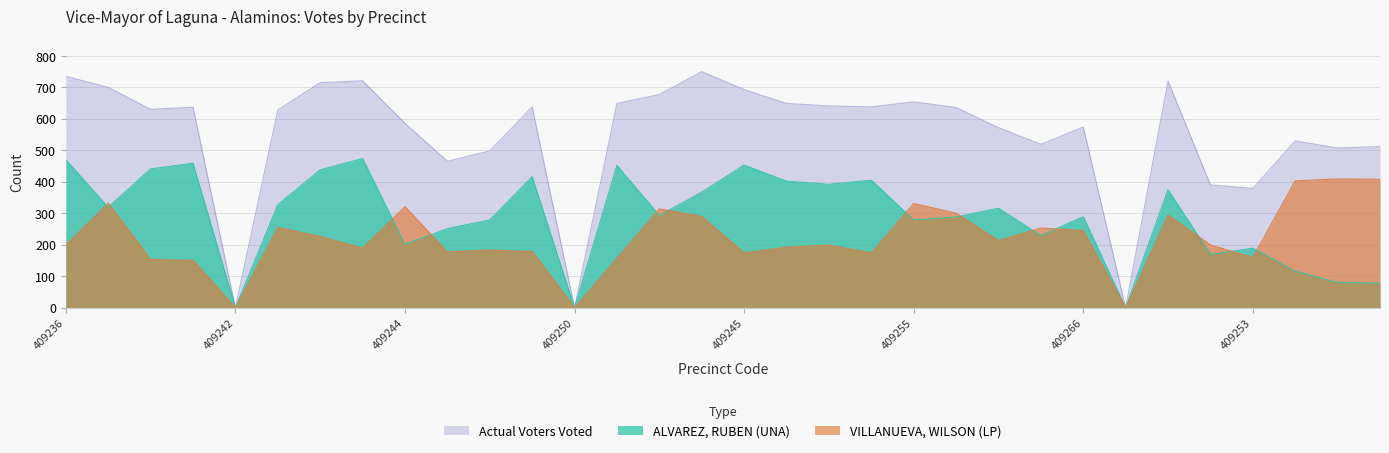

What is the label of the 2nd point from the left?

409237